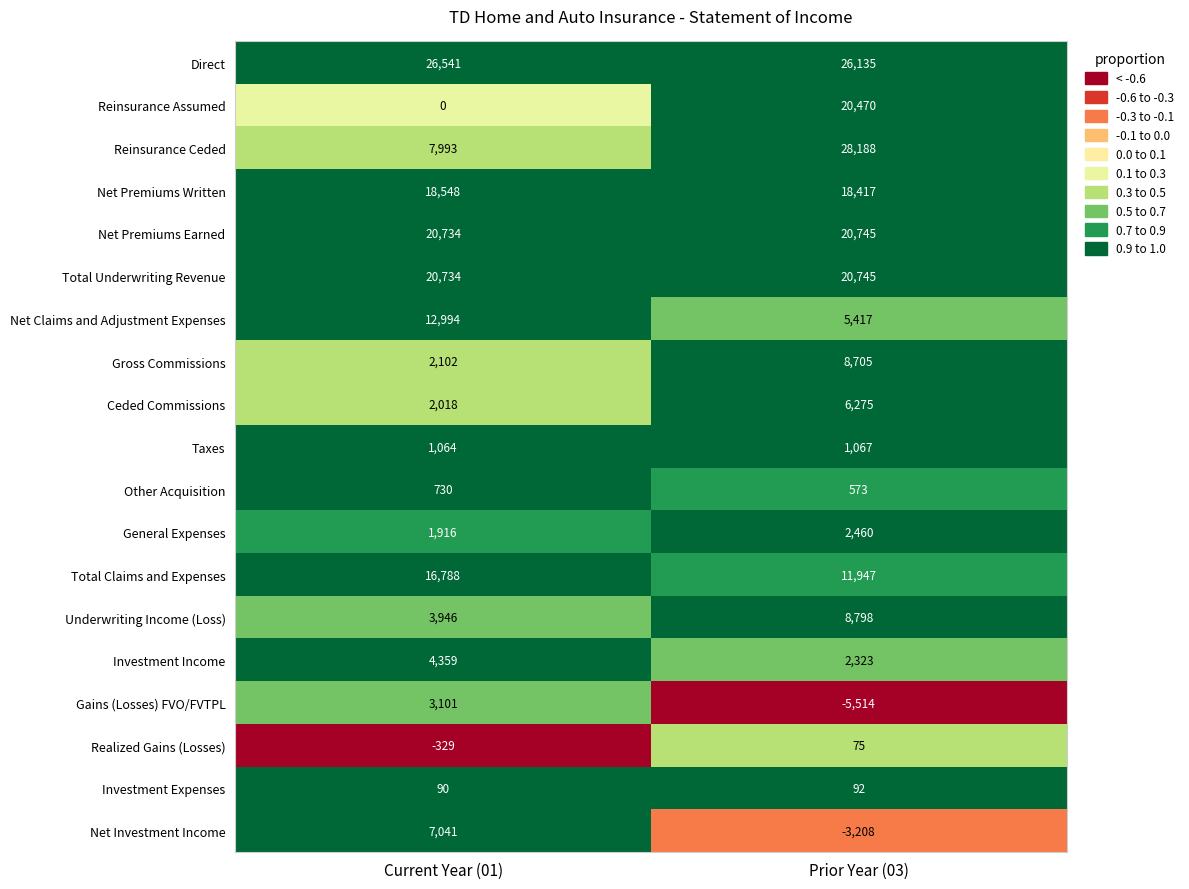

What is the maximum value shown in the chart?

28188